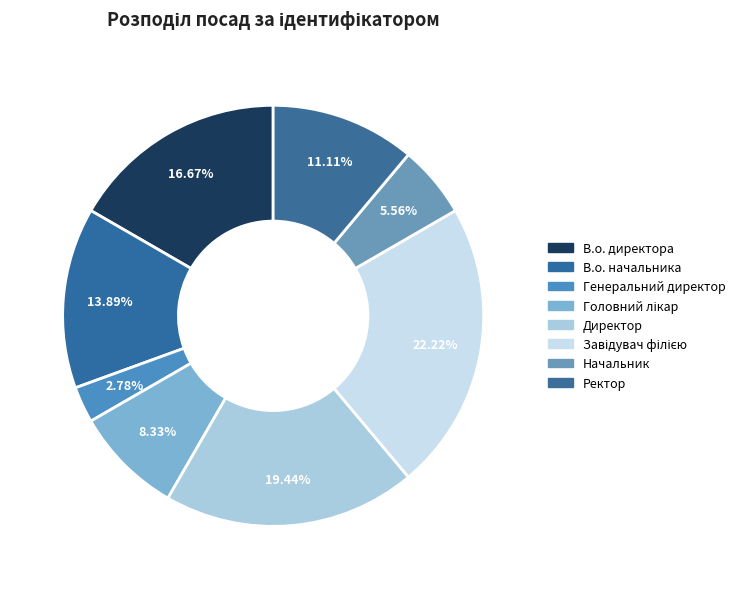

To the nearest percent, what is the difference between the Директор and Начальник slice percentages?

14%